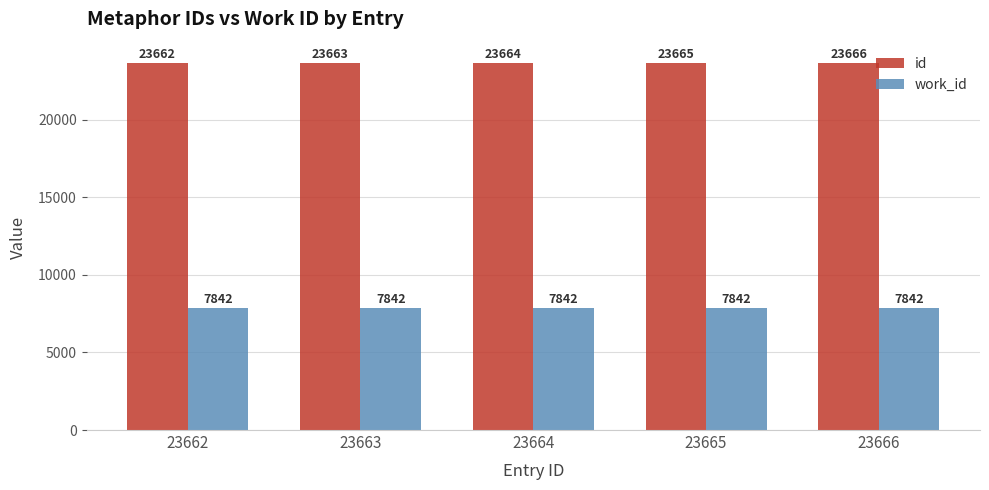

What is the sum of all work_id values?

39210